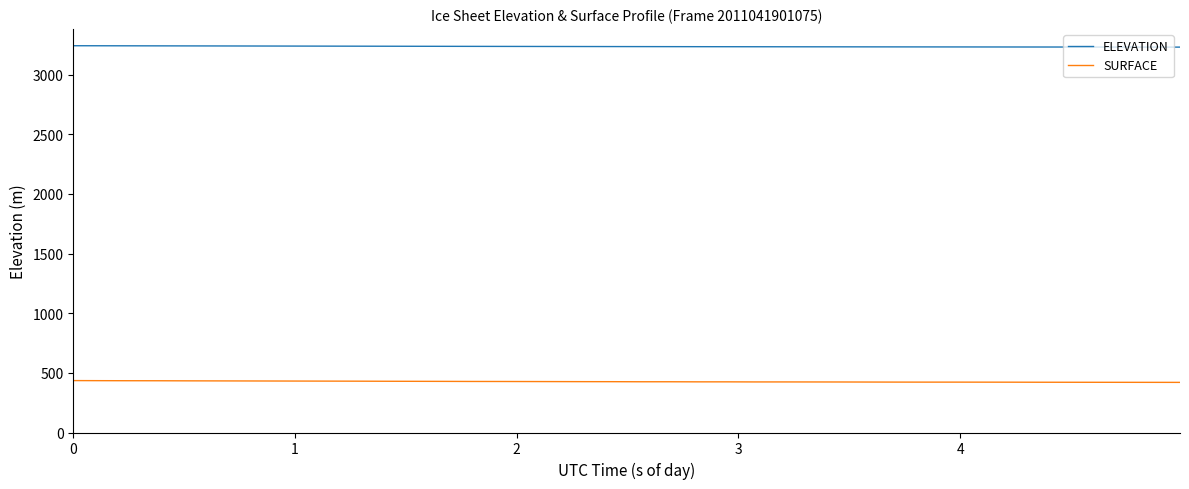

True or false: SURFACE and ELEVATION cross at least once.

False